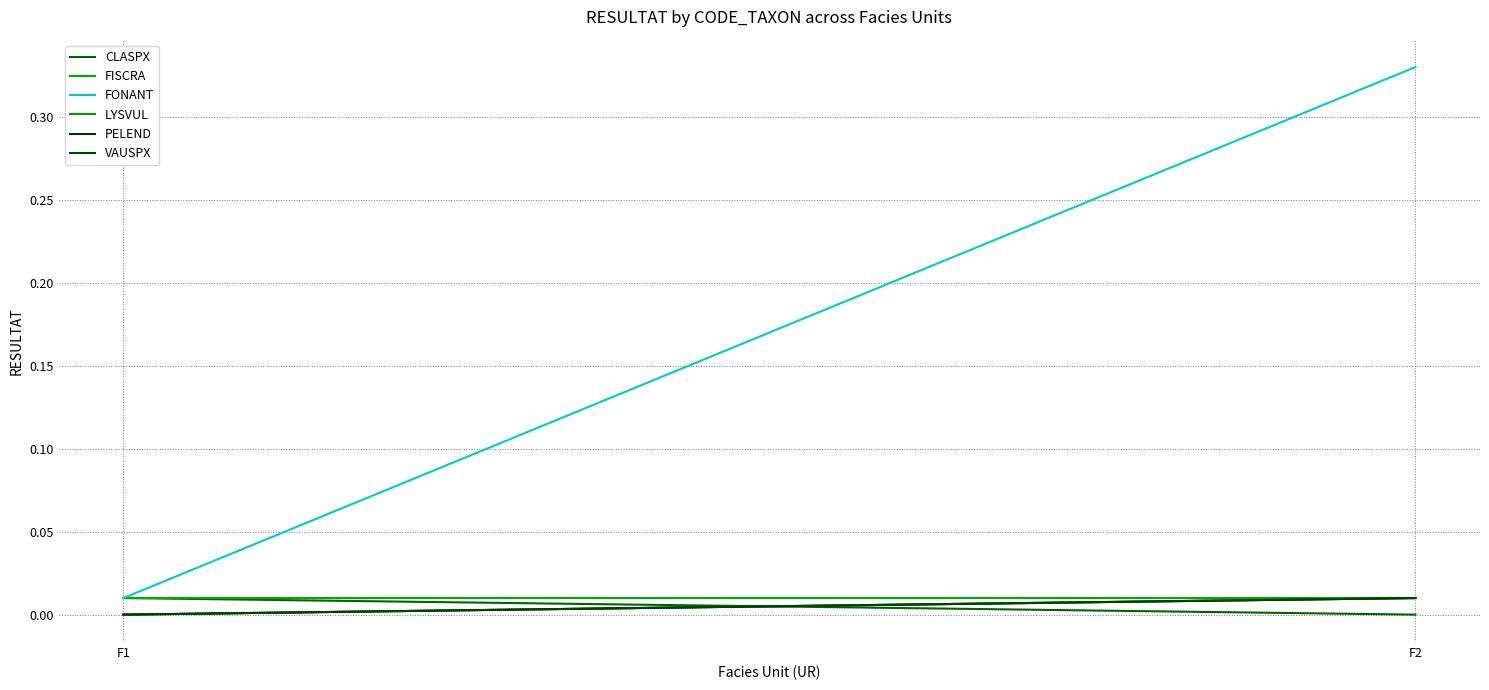

List the series in order of their peak value, highest first.

FONANT, CLASPX, FISCRA, LYSVUL, PELEND, VAUSPX